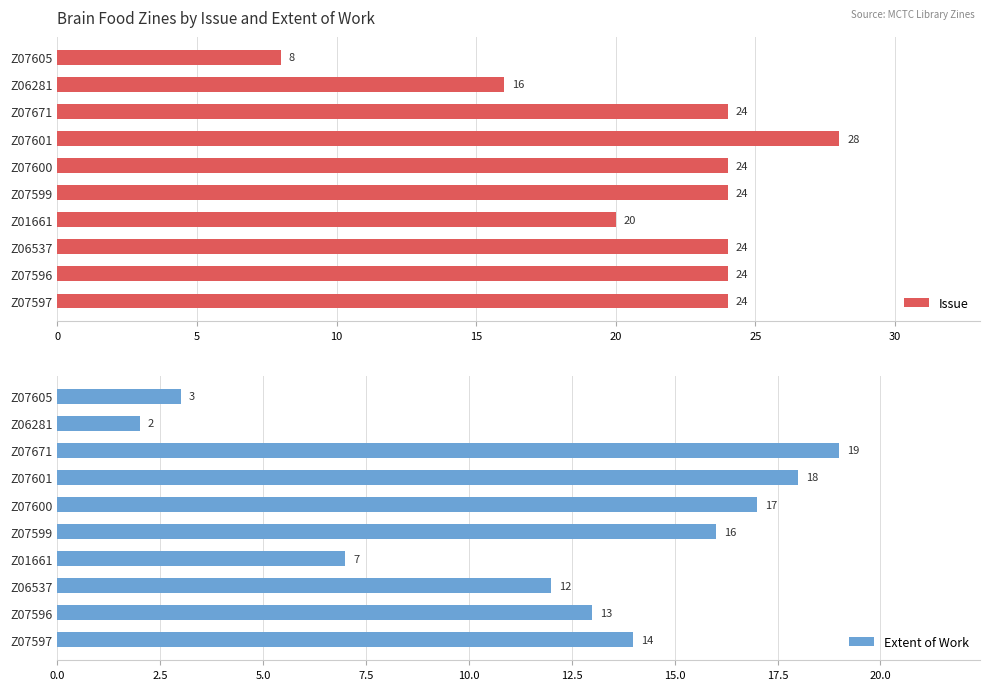

Reading left to right, transcribe all the data shown in this chart.

Issue: 24	24	24	20	24	24	28	24	16	8
Extent of Work: 14	13	12	7	16	17	18	19	2	3